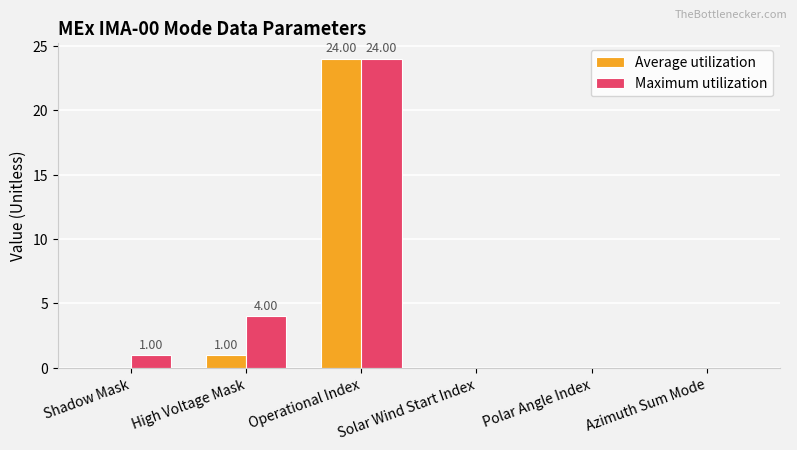

Count the number of data series in this chart.

2